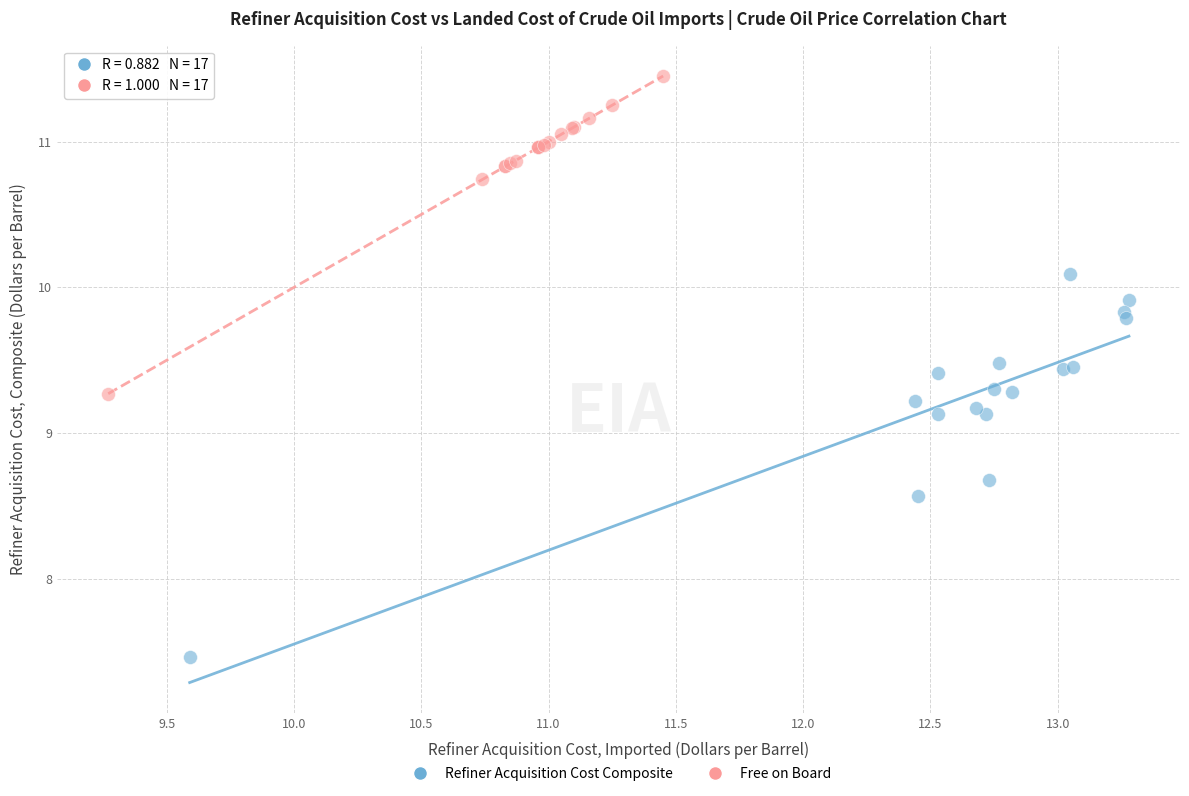

What are all the series names shown in the legend?

Refiner Acquisition Cost Composite, Free on Board